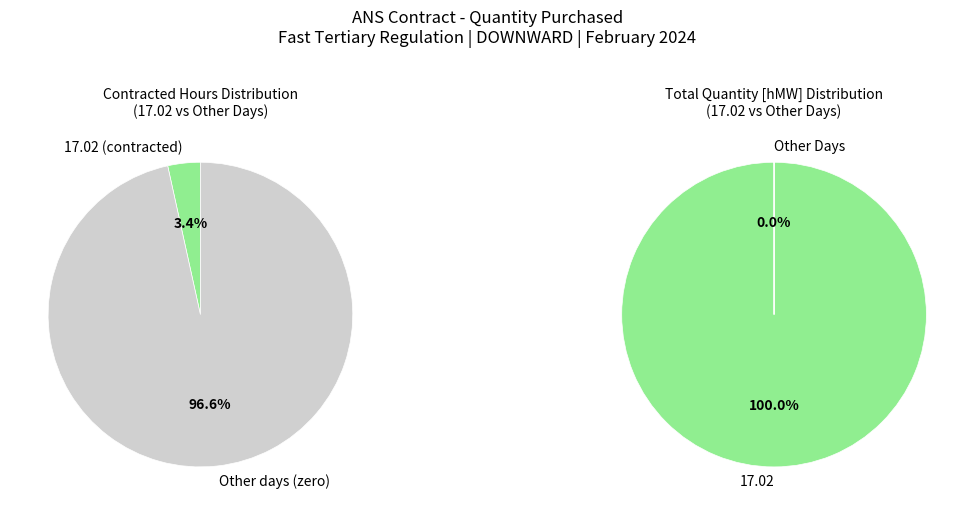

What percentage do 1 and 0 together represent?

100.0%